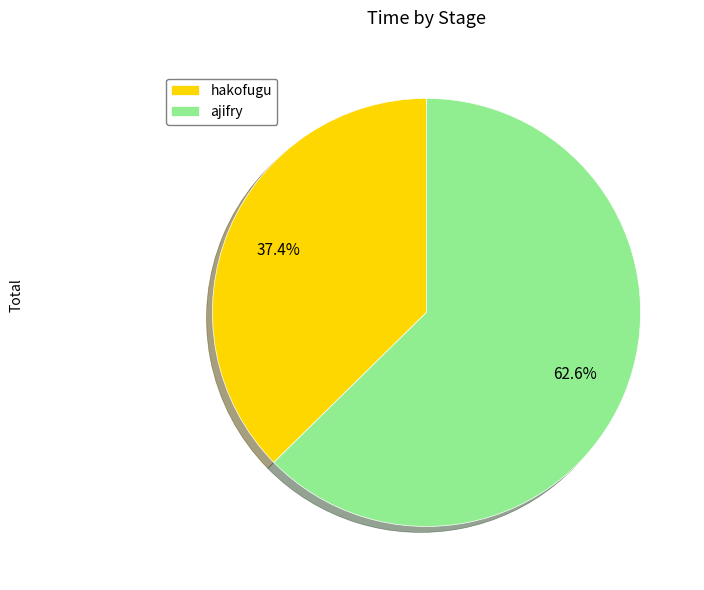

Is there any slice that represents more than half of the pie?

Yes